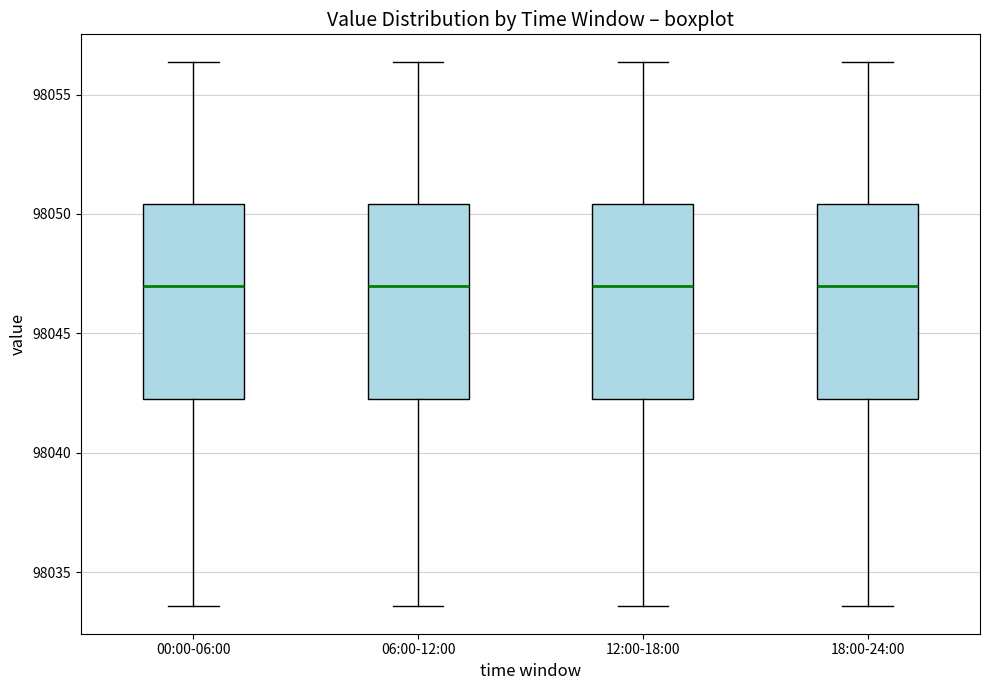

Reading left to right, read every box against the y-axis: the position of its median line, the range the box covers, and the ends of its whiskers. The values are not printed on the chart, so give them approximately, as read against the axis.

00:00-06:00: median 98047.0, box 98042.5 to 98050.5, whiskers 98033.5 to 98056.5
06:00-12:00: median 98047.0, box 98042.5 to 98050.5, whiskers 98033.5 to 98056.5
12:00-18:00: median 98047.0, box 98042.5 to 98050.5, whiskers 98033.5 to 98056.5
18:00-24:00: median 98047.0, box 98042.5 to 98050.5, whiskers 98033.5 to 98056.5